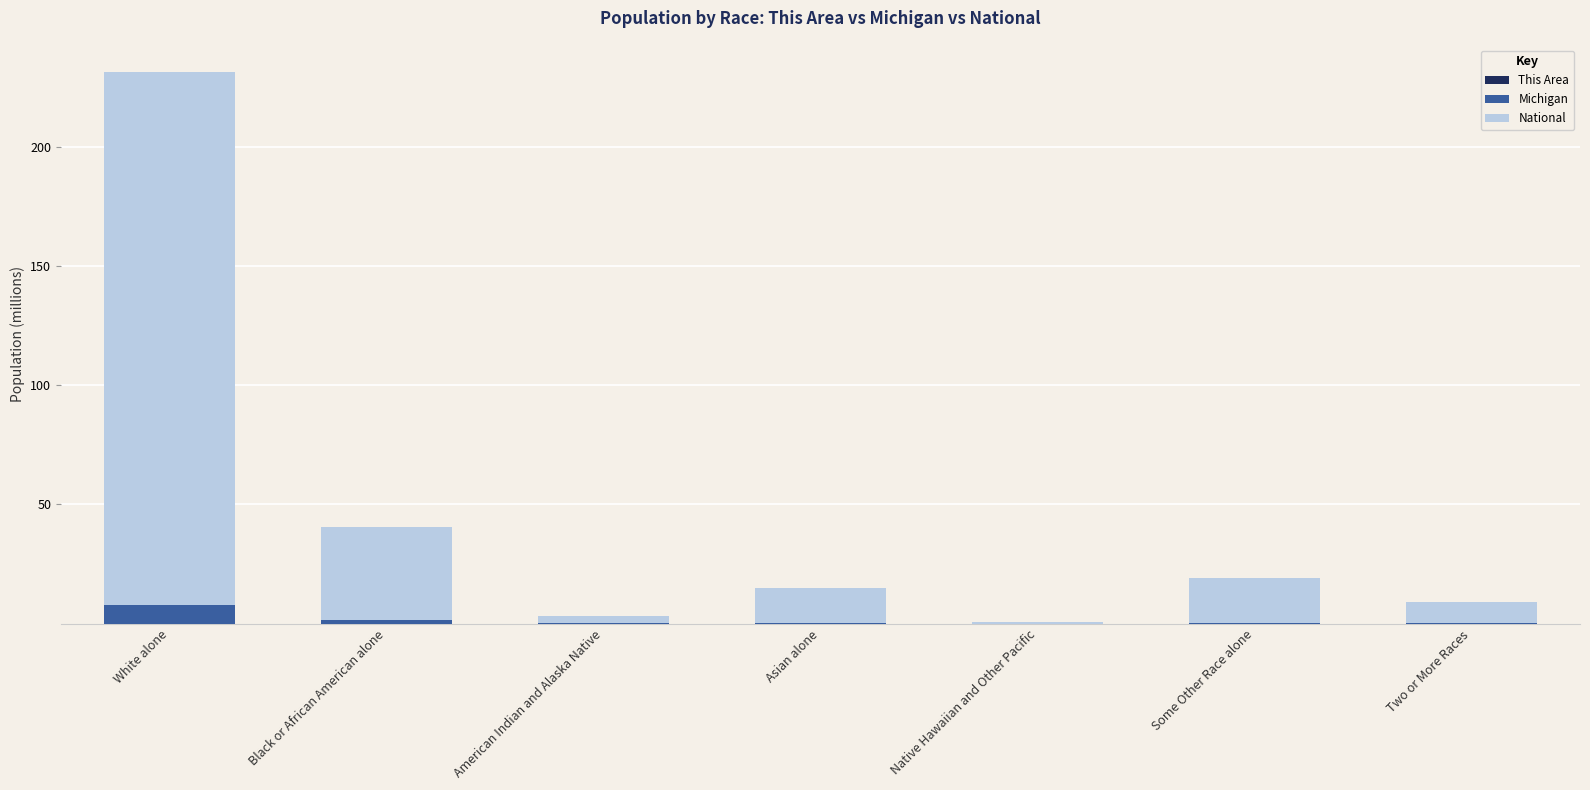

What is the difference between the Michigan values at White alone and Black or African American alone?

6.4